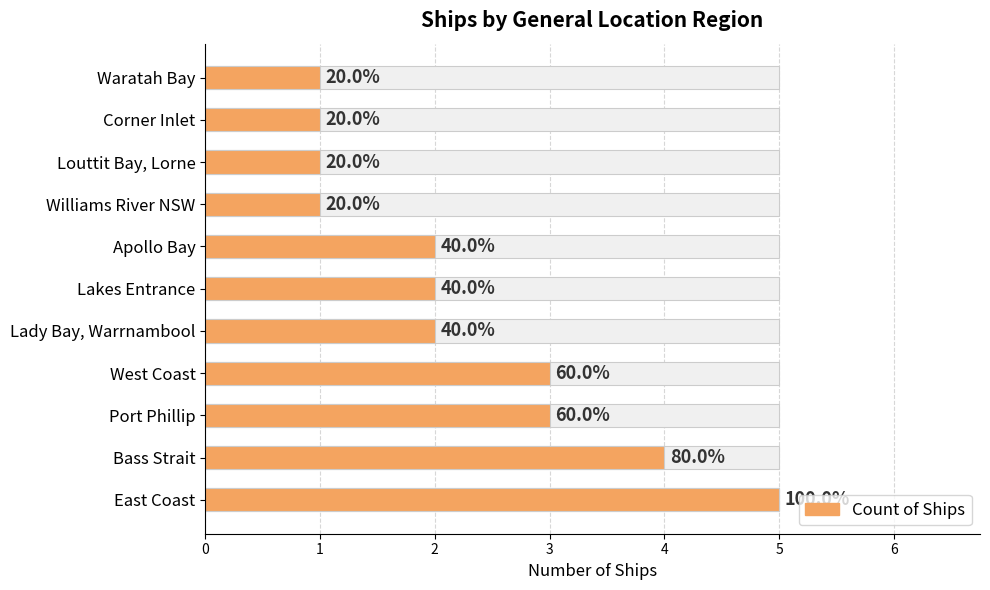

How many series are shown in this chart?

1